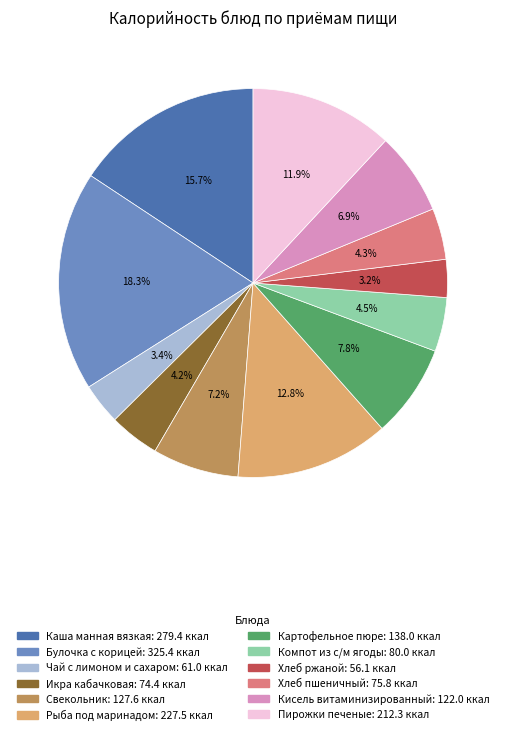

How many slices are in this pie chart?

12